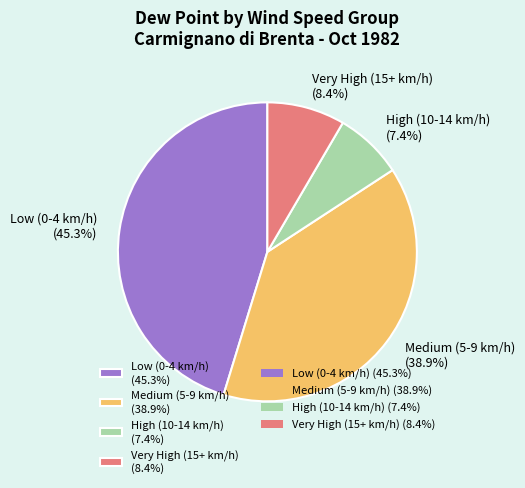

Rank the categories by value from lowest to highest.

High (10-14 km/h) (7.4%), Very High (15+ km/h) (8.4%), Medium (5-9 km/h) (38.9%), Low (0-4 km/h) (45.3%)